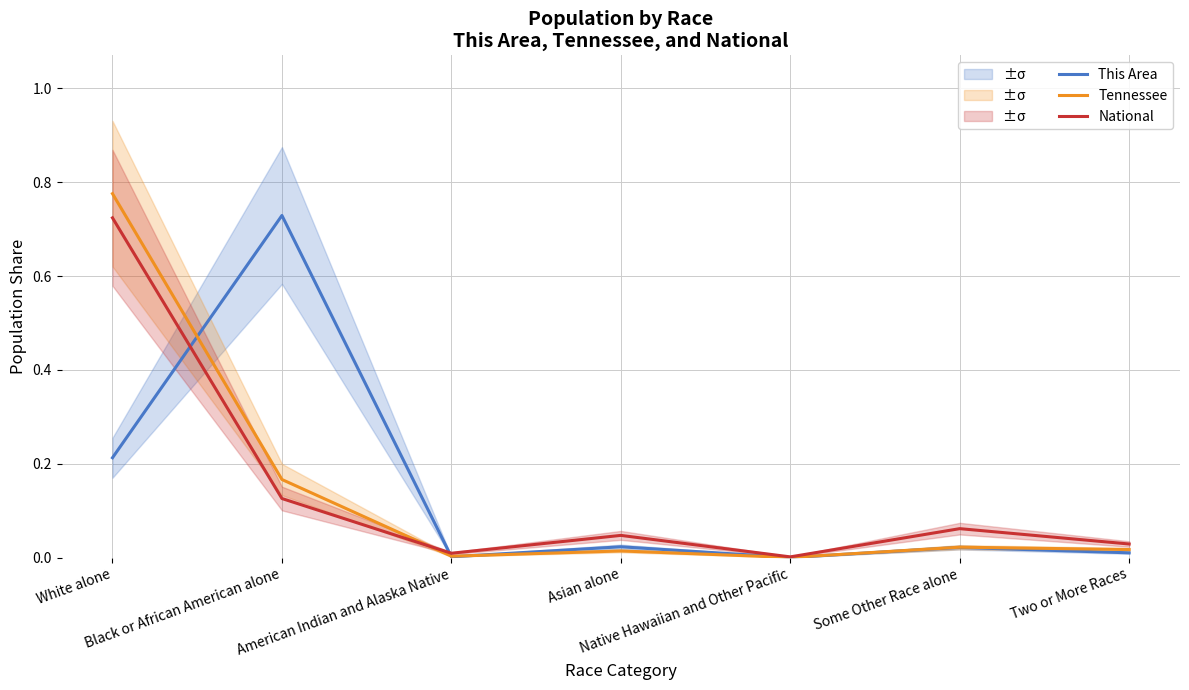

Which series changed the most between Black or African American alone and Asian alone?

This Area